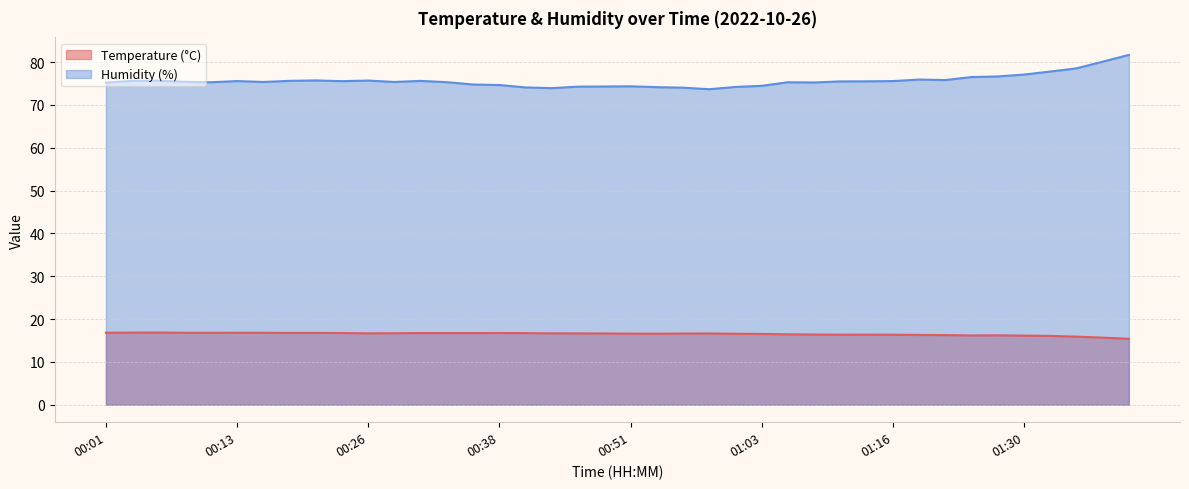

What is the spread (max minus min) of values at 01:27?

60.4